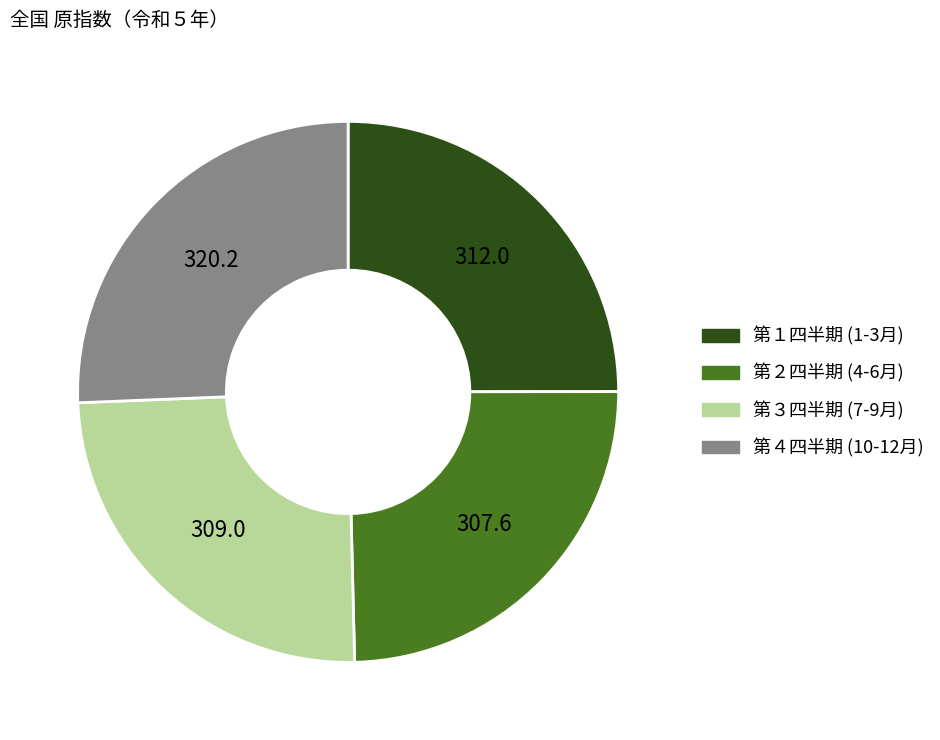

Is there any slice that represents more than half of the pie?

No